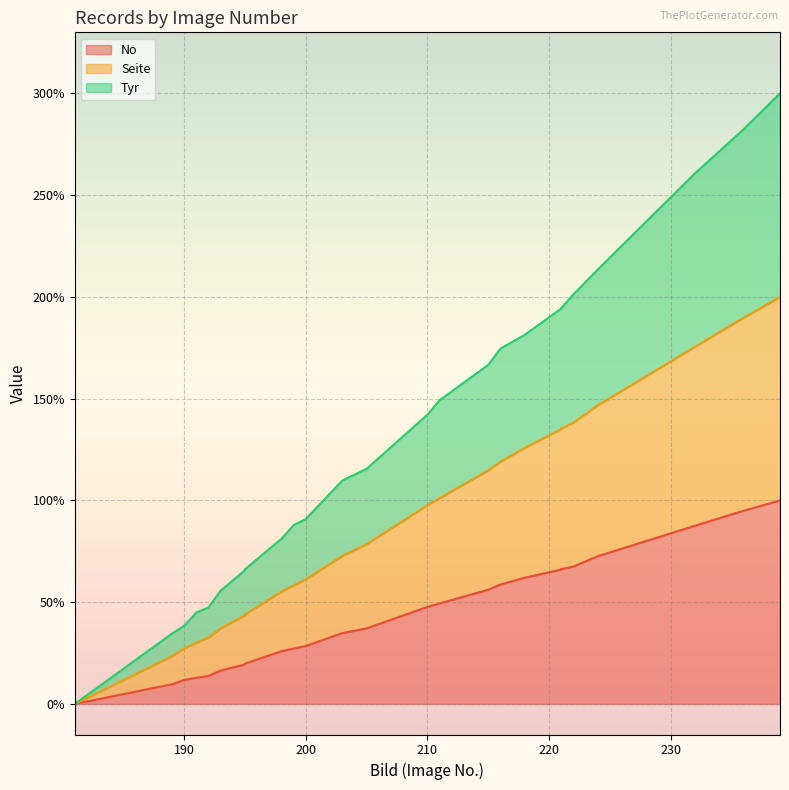

Which series changed the most between 181 and 198?

Tyr